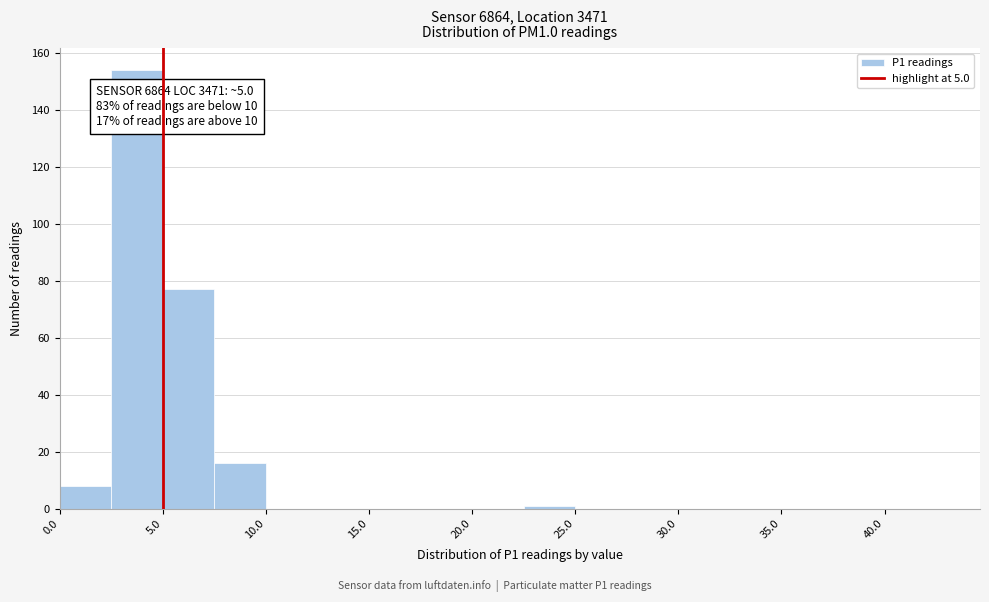

Over which range of the x-axis is the bar tallest?

2.5 to 5.0